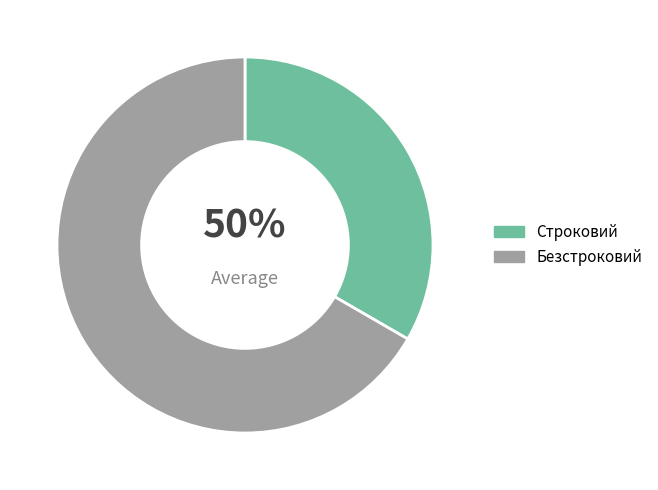

Is there any slice that represents more than half of the pie?

Yes